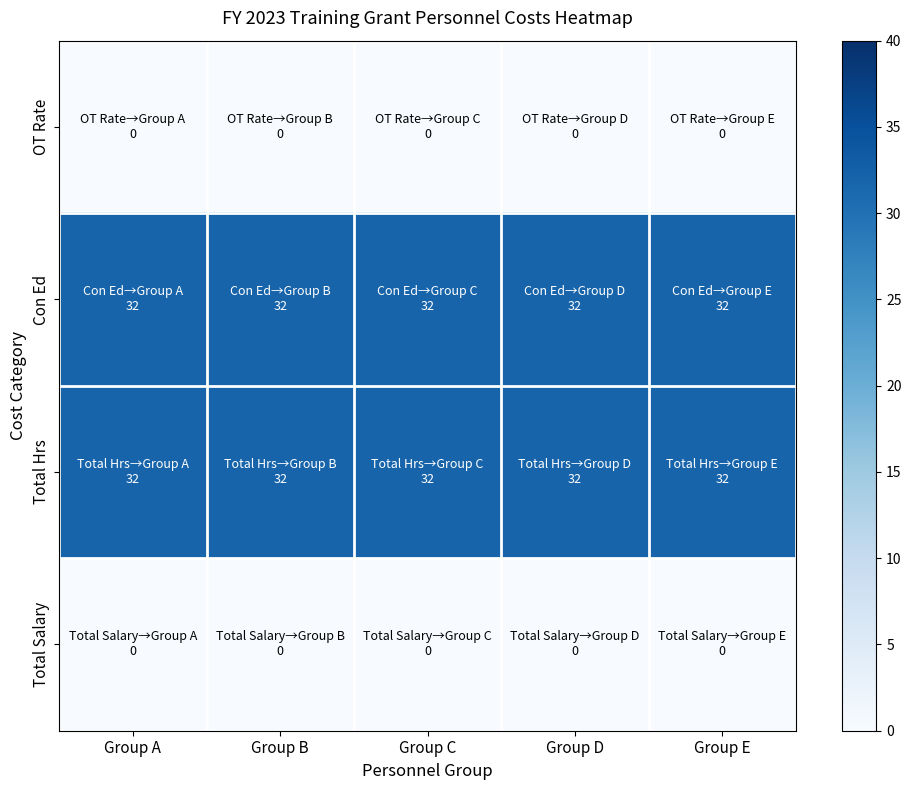

How many data points does each series have?

5